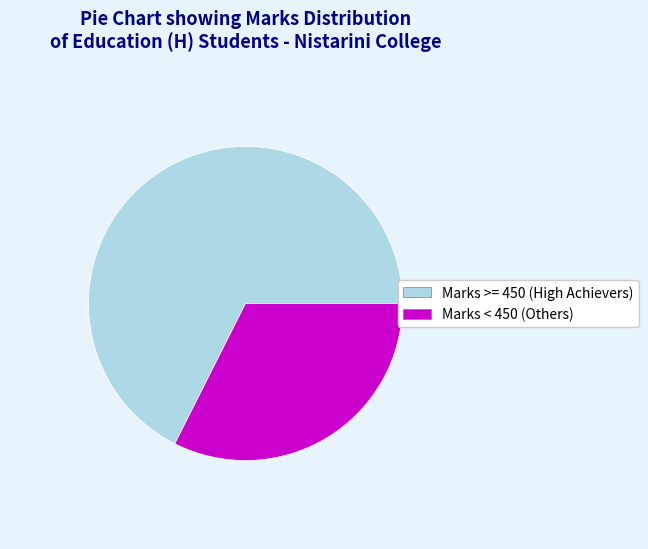

What is the smallest slice in the pie chart?

Marks < 450 (Others)